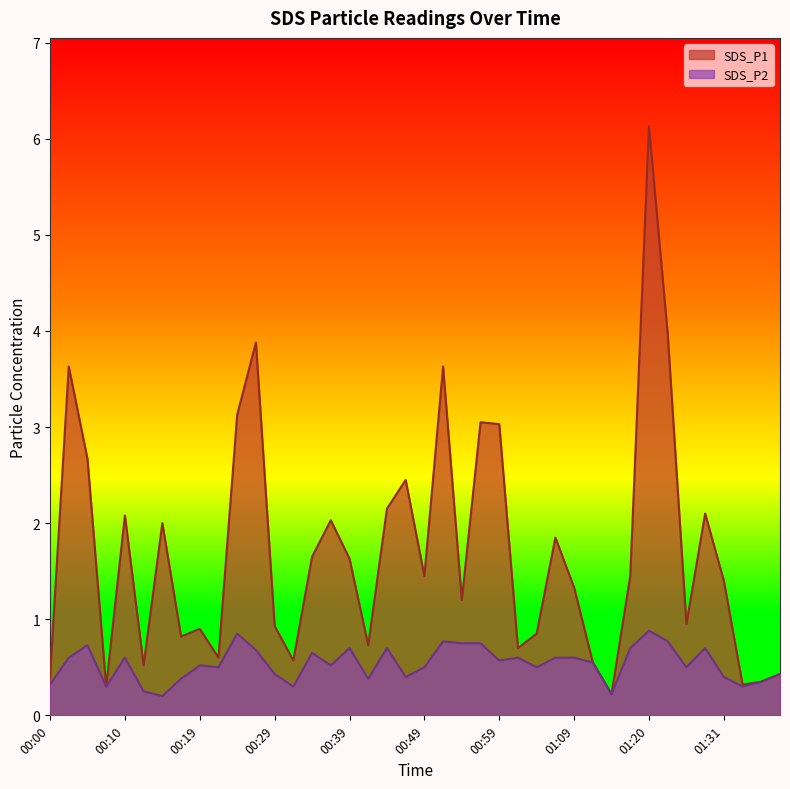

What are all the series names shown in the legend?

SDS_P1, SDS_P2